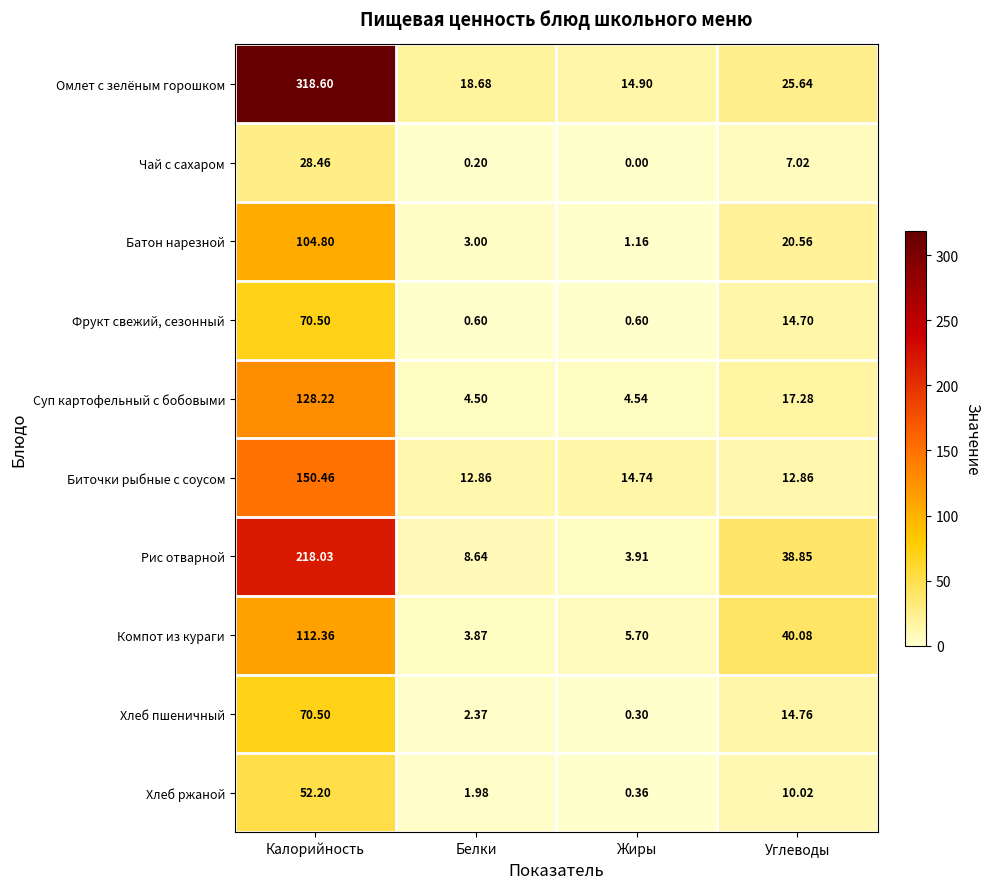

At which category is the sum across all series the highest?

Калорийность